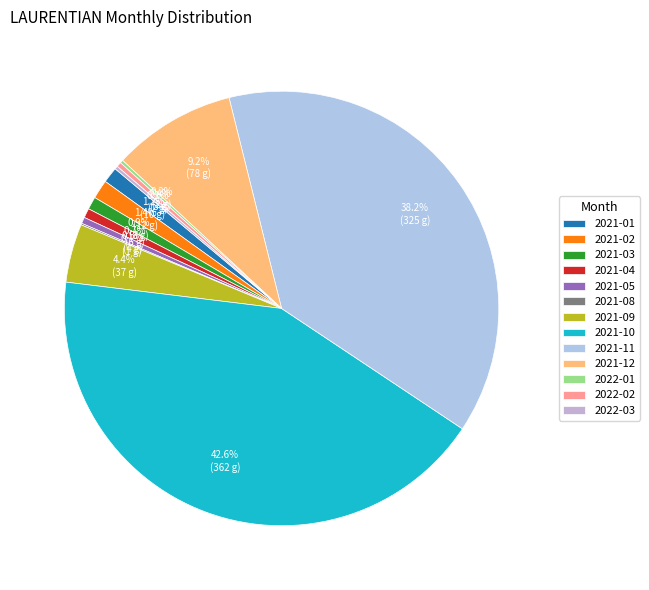

Between 2021-08 and 2021-01, which is larger?

2021-01